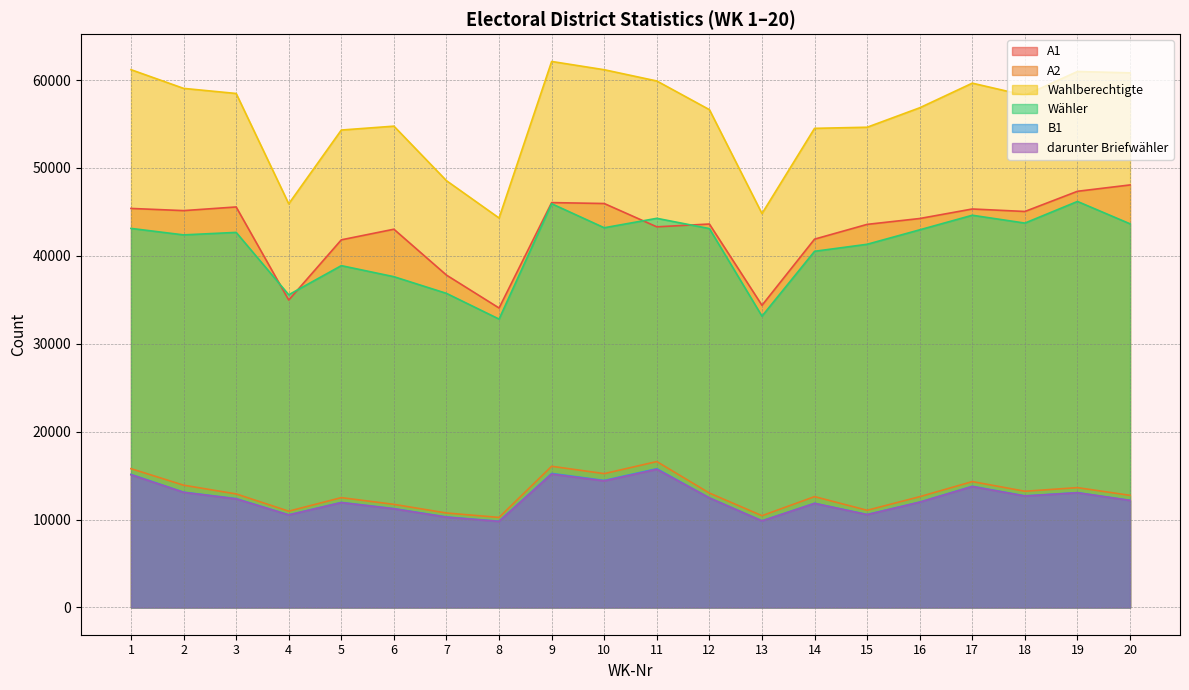

Which series has the largest total across all categories?

Wahlberechtigte